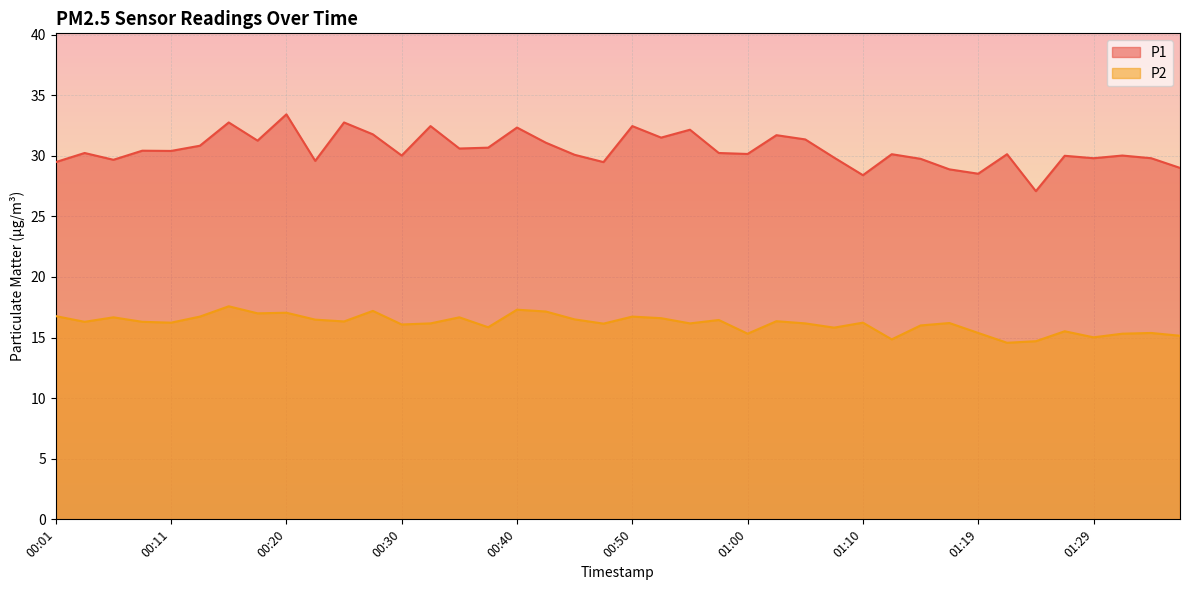

How many data points does each series have?

40